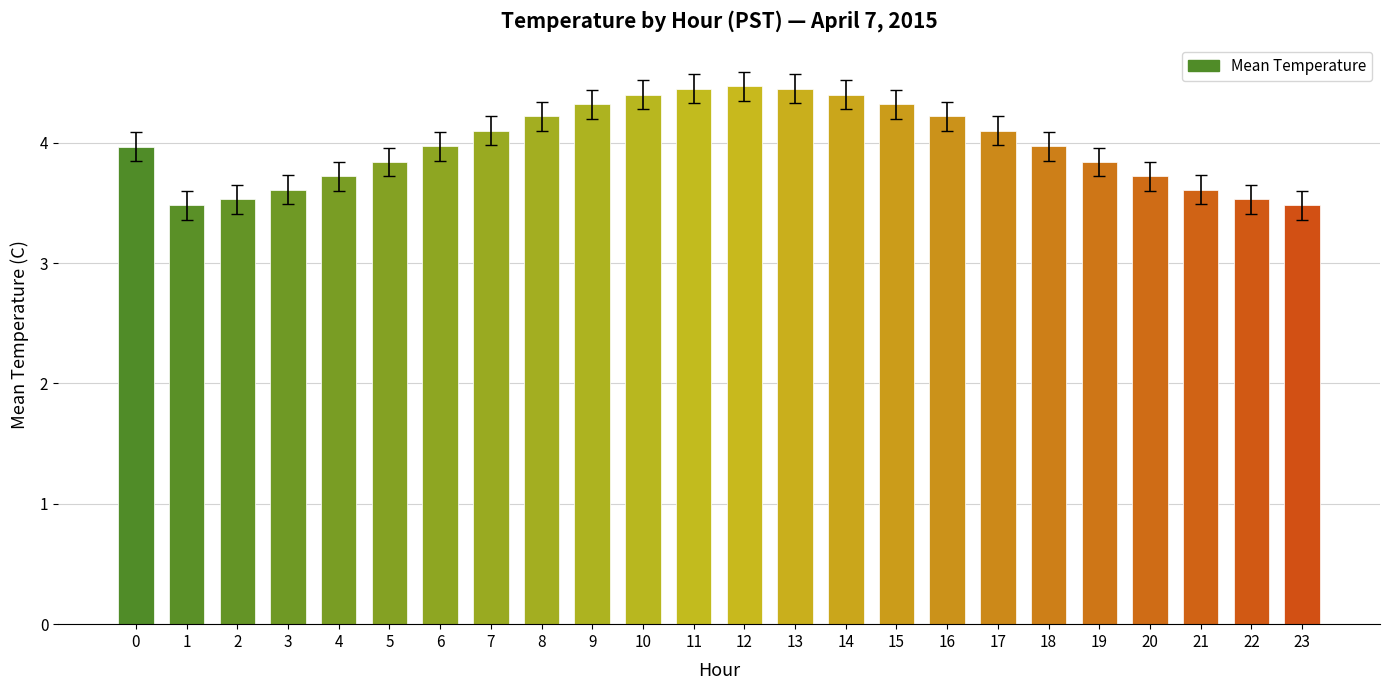

What is the change in value from 3 to 13?

+0.8